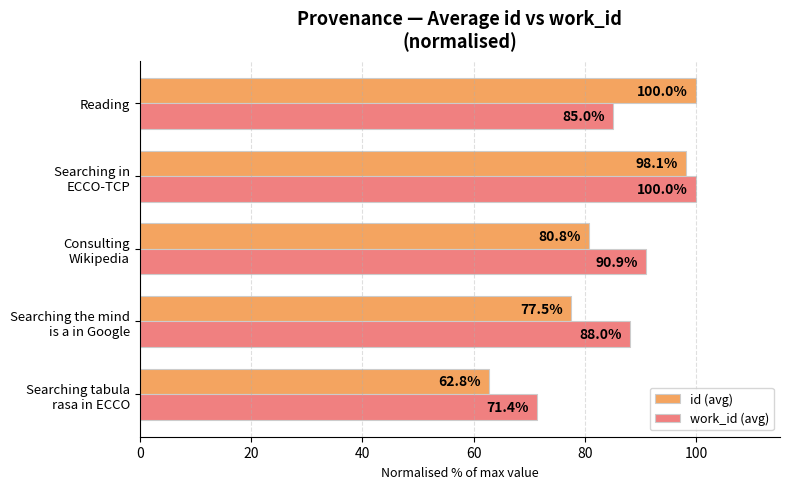

What is the approximate value of work_id (avg) at Reading?

85.0